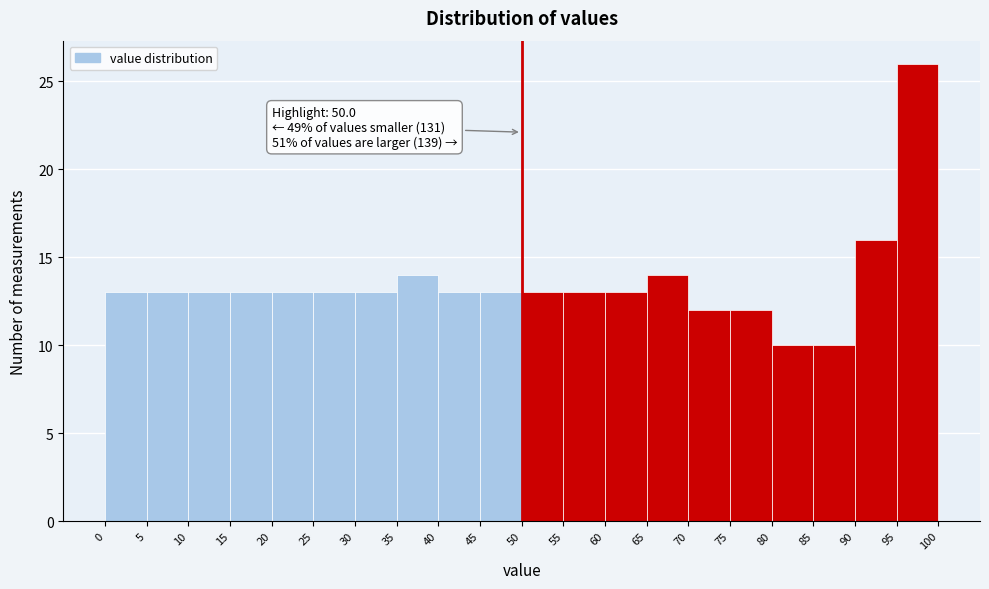

Which range on the x-axis has the tallest bar?

95 to 100